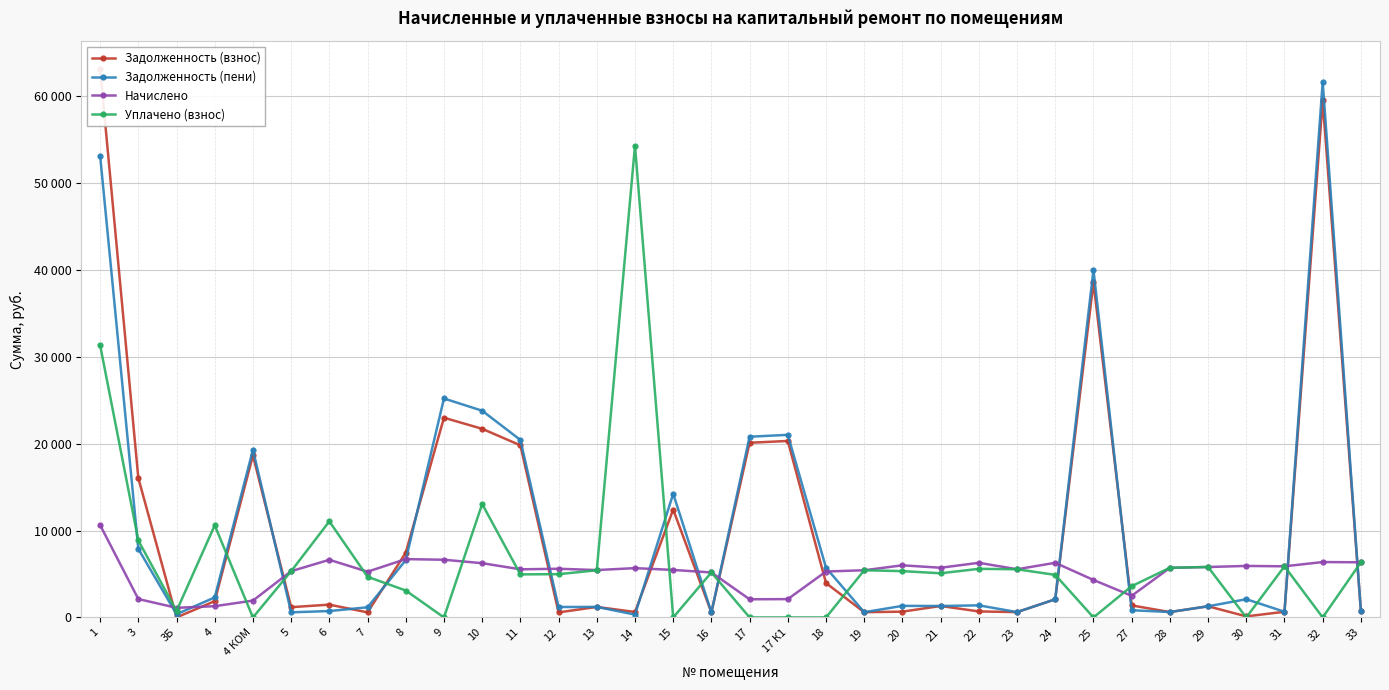

What position from the right is 29?

5